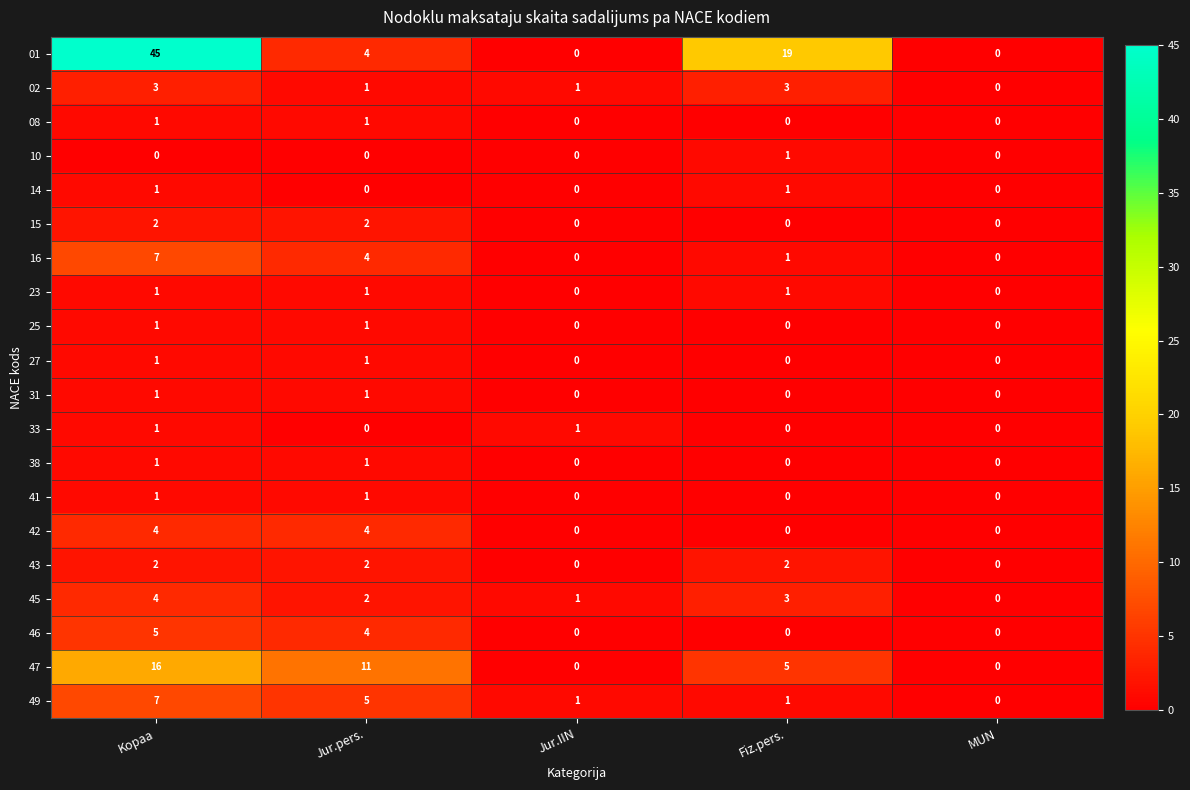

Count the number of data series in this chart.

20